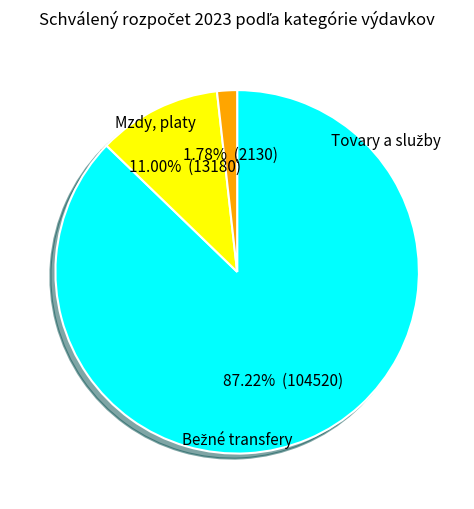

Is Mzdy, platy the majority of the pie?

Yes